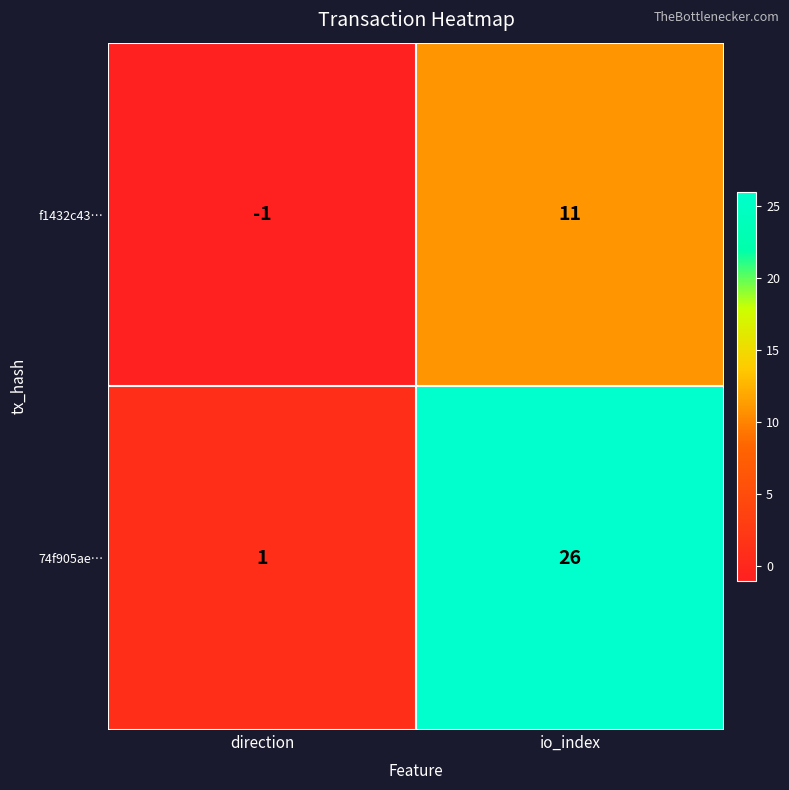

At direction, list the series in order from smallest to largest.

f1432c43…, 74f905ae…